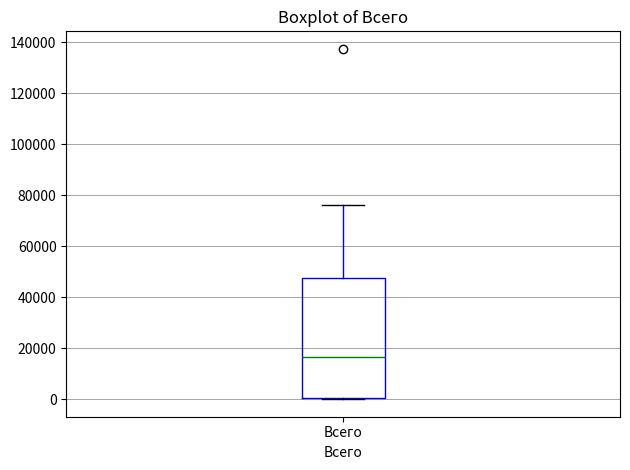

Read this box plot against the y-axis: the position of the median line, the range covered by the box, and the ends of both whiskers. The values are not printed on the chart, so give them approximately, as read against the axis.

median 16000, box 0 to 48000, whiskers 0 to 76000